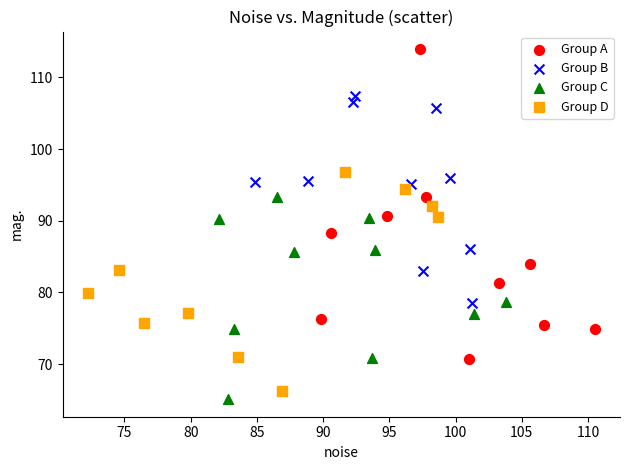

Which series reaches the maximum Y coordinate?

Group A